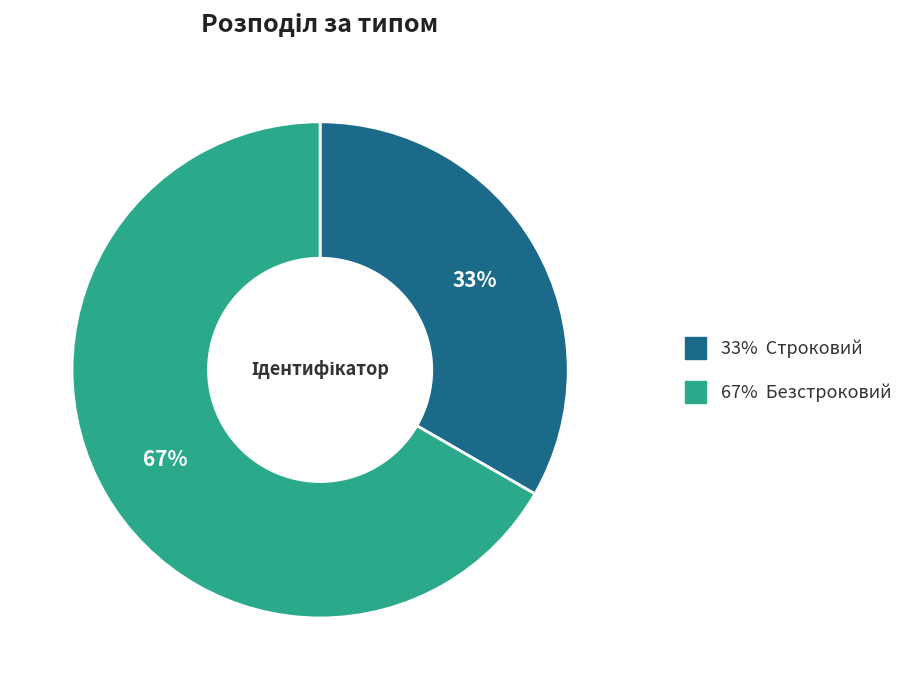

Does any single category account for the majority?

Yes